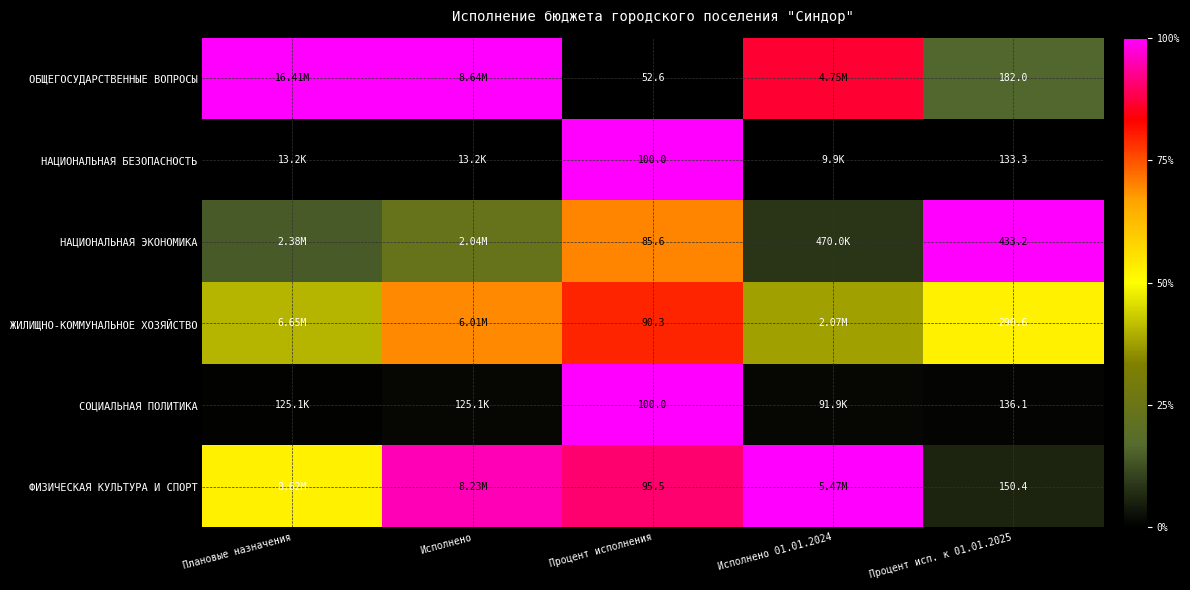

At Процент исп. к 01.01.2025, list the series in order from largest to smallest.

НАЦИОНАЛЬНАЯ ЭКОНОМИКА, ЖИЛИЩНО-КОММУНАЛЬНОЕ ХОЗЯЙСТВО, ОБЩЕГОСУДАРСТВЕННЫЕ ВОПРОСЫ, ФИЗИЧЕСКАЯ КУЛЬТУРА И СПОРТ, СОЦИАЛЬНАЯ ПОЛИТИКА, НАЦИОНАЛЬНАЯ БЕЗОПАСНОСТЬ